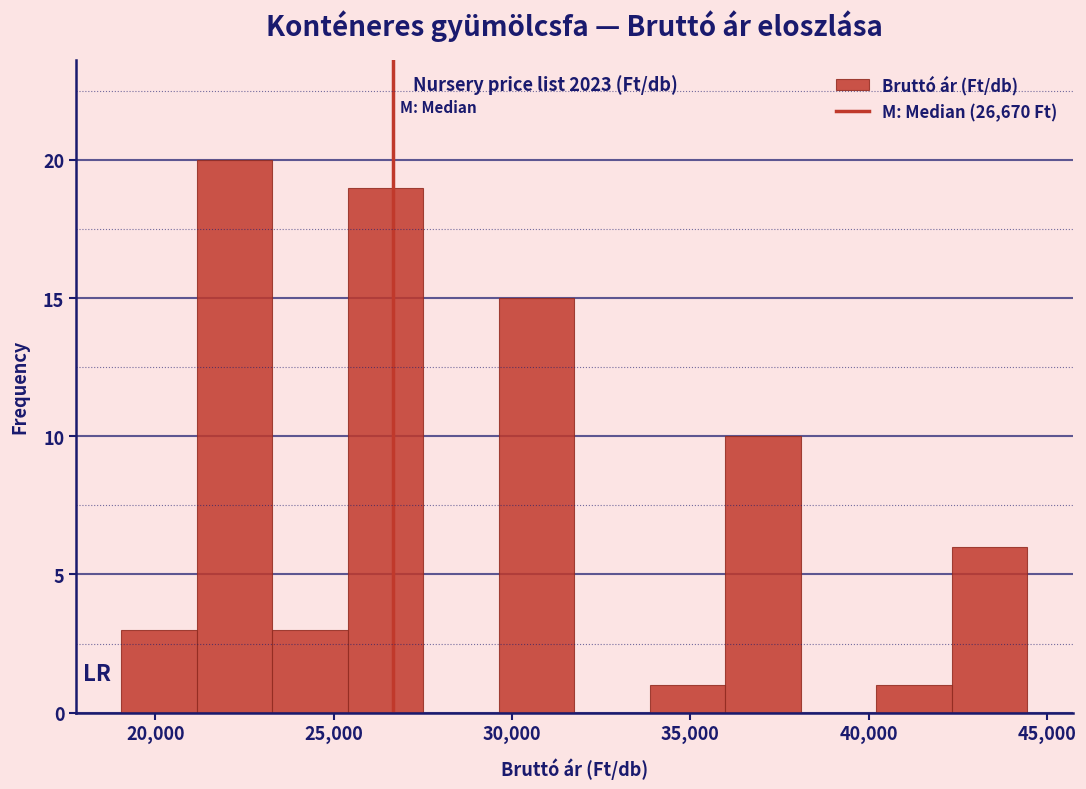

Reading left to right, list every bar in this chart as the range it spans on the x-axis followed by its height. Neither the bar edges nor the heights are printed on the chart, so give them approximately, as read against the axes.

19000 to 21000: 3
21000 to 23500: 20
23500 to 25500: 3
25500 to 27500: 19
27500 to 29500: 0
29500 to 32000: 15
32000 to 34000: 0
34000 to 36000: 1
36000 to 38000: 10
38000 to 40000: 0
40000 to 42500: 1
42500 to 44500: 6